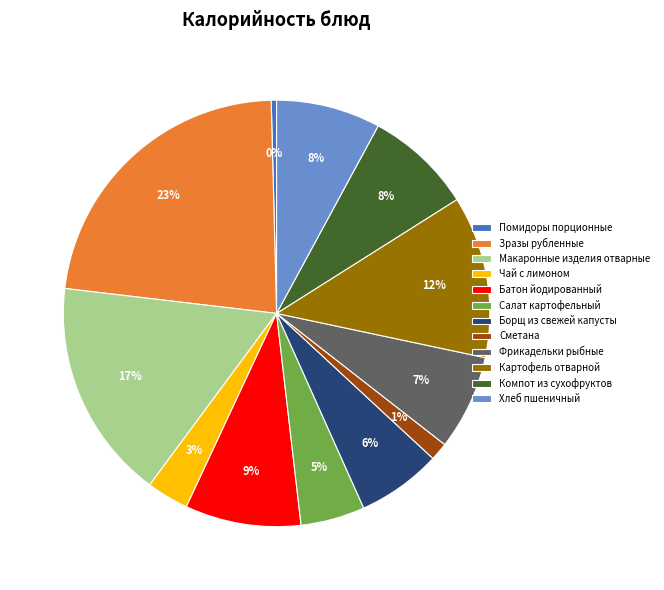

To the nearest percent, what is the combined percentage of Фрикадельки рыбные and Чай с лимоном?

10%